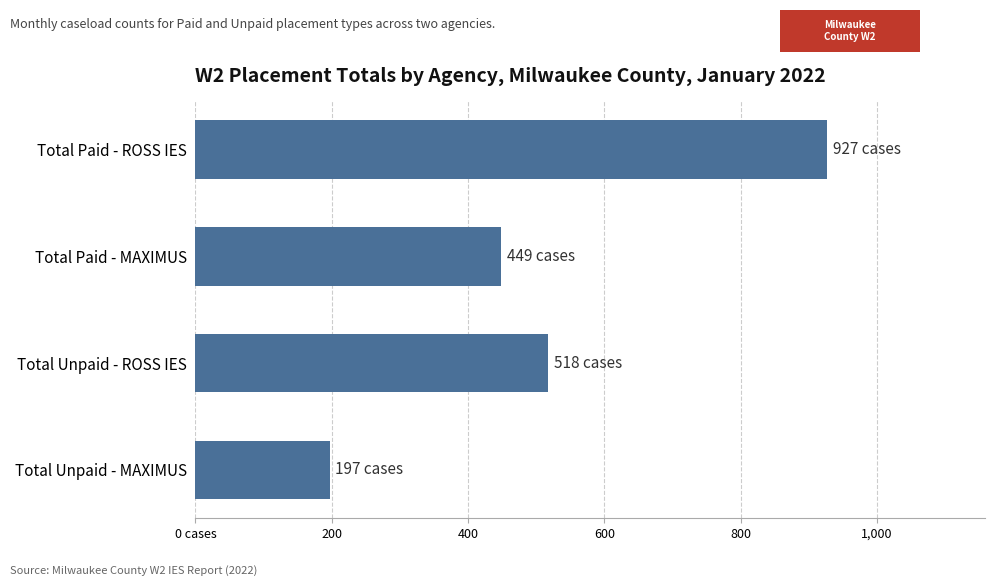

Are the bars grouped side by side (vs. stacked)?

No